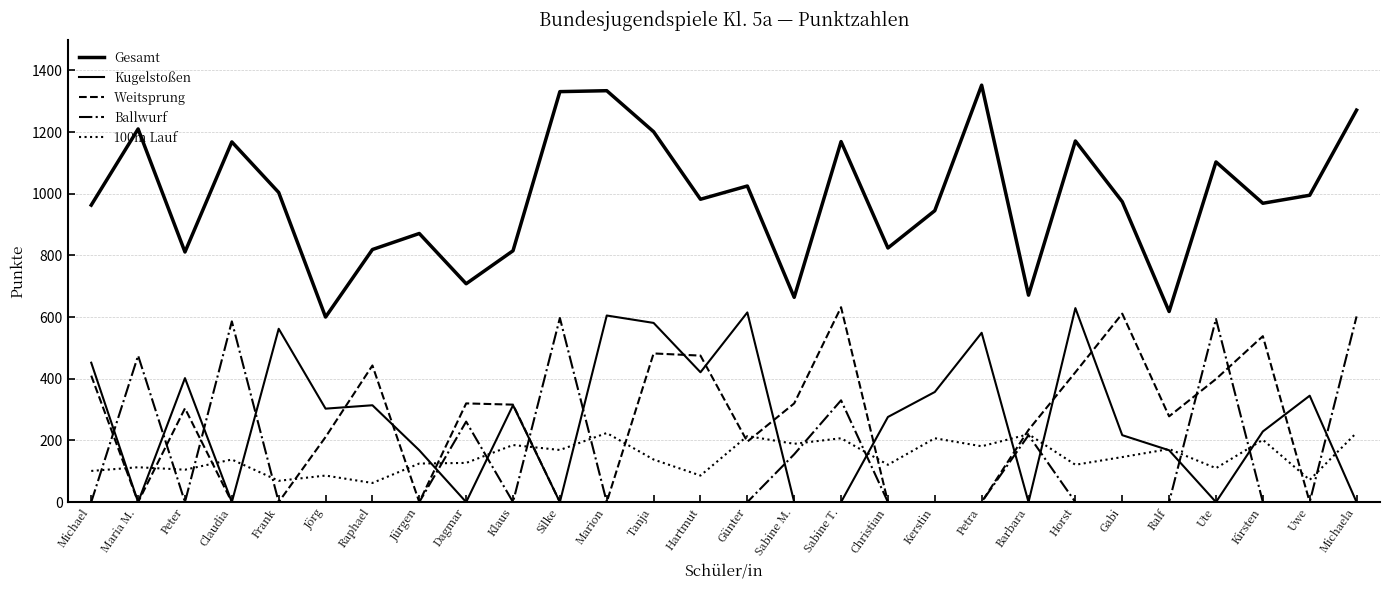

Reading left to right, what are all the values shown in this chart?

Gesamt: Michael=963	Maria M.=1210	Peter=811	Claudia=1168	Frank=1004	Jörg=600	Raphael=819	Jürgen=871	Dagmar=708	Klaus=815	Silke=1331	Marion=1334	Tanja=1201	Hartmut=982	Günter=1025	Sabine M.=664	Sabine T.=1169	Christian=824	Kerstin=945	Petra=1352	Barbara=671	Horst=1171	Gabi=974	Ralf=618	Ute=1103	Kirsten=969	Uwe=995	Michaela=1271
Kugelstoßen: Michael=452	Maria M.=0	Peter=402	Claudia=0	Frank=562	Jörg=303	Raphael=314	Jürgen=168	Dagmar=0	Klaus=314	Silke=0	Marion=605	Tanja=581	Hartmut=421	Günter=615	Sabine M.=0	Sabine T.=0	Christian=276	Kerstin=357	Petra=549	Barbara=0	Horst=629	Gabi=217	Ralf=168	Ute=0	Kirsten=229	Uwe=345	Michaela=0
Weitsprung: Michael=410	Maria M.=0	Peter=304	Claudia=0	Frank=0	Jörg=211	Raphael=443	Jürgen=0	Dagmar=320	Klaus=316	Silke=0	Marion=0	Tanja=482	Hartmut=475	Günter=196	Sabine M.=320	Sabine T.=632	Christian=0	Kerstin=0	Petra=0	Barbara=234	Horst=421	Gabi=611	Ralf=278	Ute=399	Kirsten=538	Uwe=0	Michaela=0
Ballwurf: Michael=0	Maria M.=475	Peter=0	Claudia=586	Frank=0	Jörg=0	Raphael=0	Jürgen=0	Dagmar=261	Klaus=0	Silke=597	Marion=0	Tanja=0	Hartmut=0	Günter=0	Sabine M.=155	Sabine T.=330	Christian=0	Kerstin=0	Petra=0	Barbara=217	Horst=0	Gabi=0	Ralf=0	Ute=594	Kirsten=0	Uwe=0	Michaela=602
100m Lauf: Michael=101	Maria M.=113	Peter=105	Claudia=138	Frank=69	Jörg=86	Raphael=62	Jürgen=125	Dagmar=127	Klaus=185	Silke=169	Marion=224	Tanja=138	Hartmut=86	Günter=214	Sabine M.=189	Sabine T.=207	Christian=121	Kerstin=207	Petra=181	Barbara=220	Horst=121	Gabi=146	Ralf=172	Ute=110	Kirsten=202	Uwe=72	Michaela=225